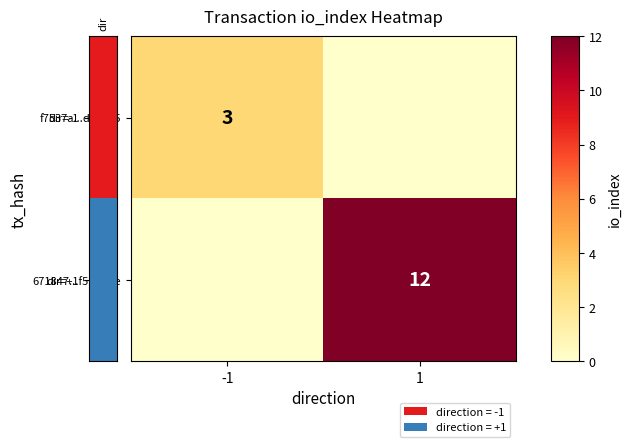

At how many categories does at least one series exceed 6?

1